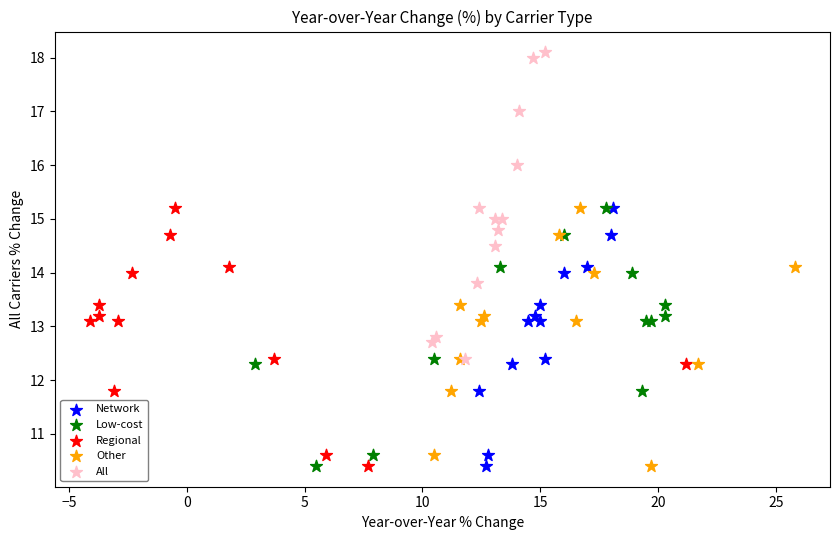

What are all the series names shown in the legend?

Network, Low-cost, Regional, Other, All